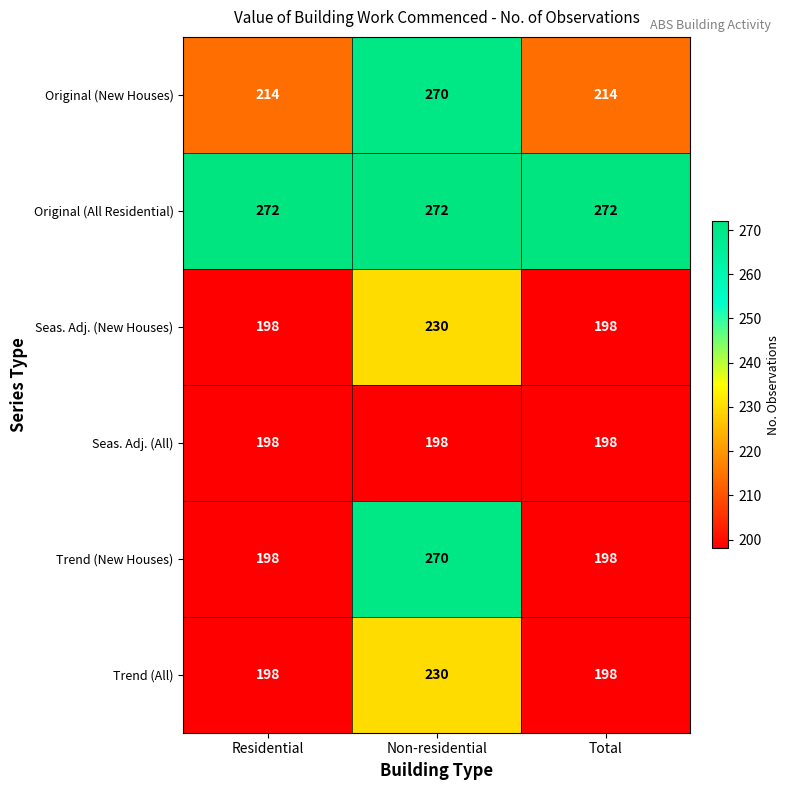

True or false: Trend (All) has a value of 315 at Residential.

False